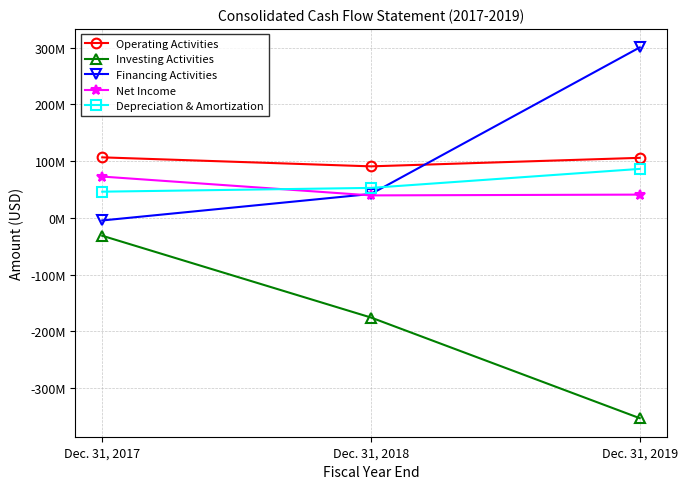

At which label does Net Income first exceed 40809000?

Dec. 31, 2017